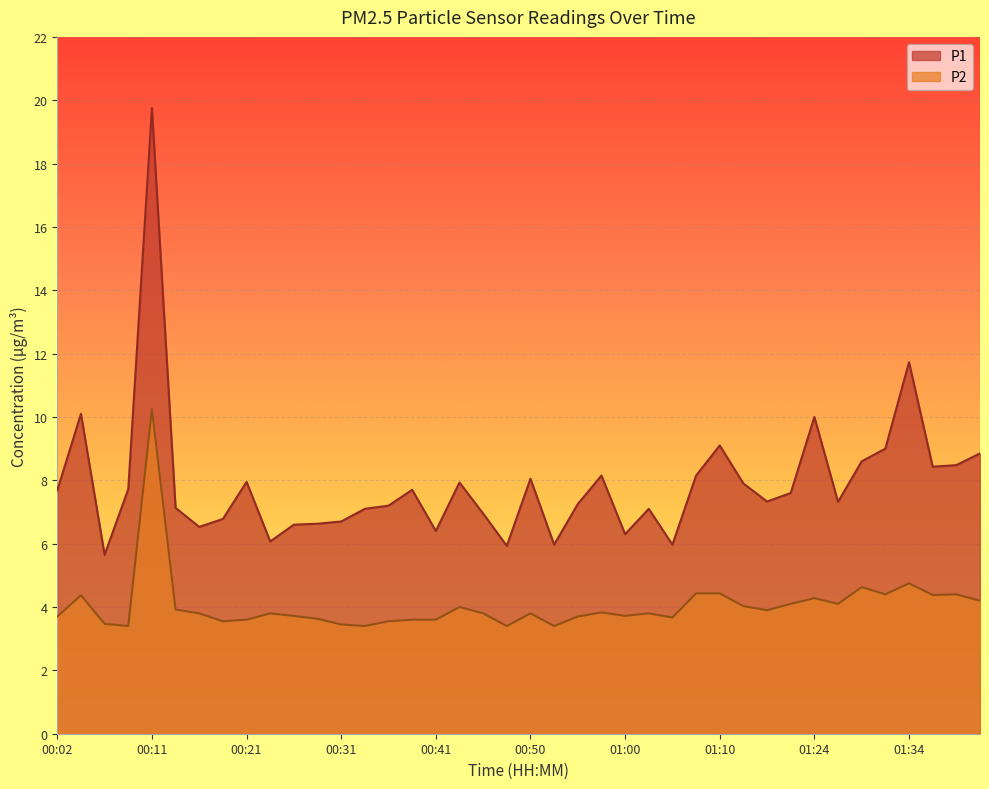

What is the lowest value of the P1 series?

5.7